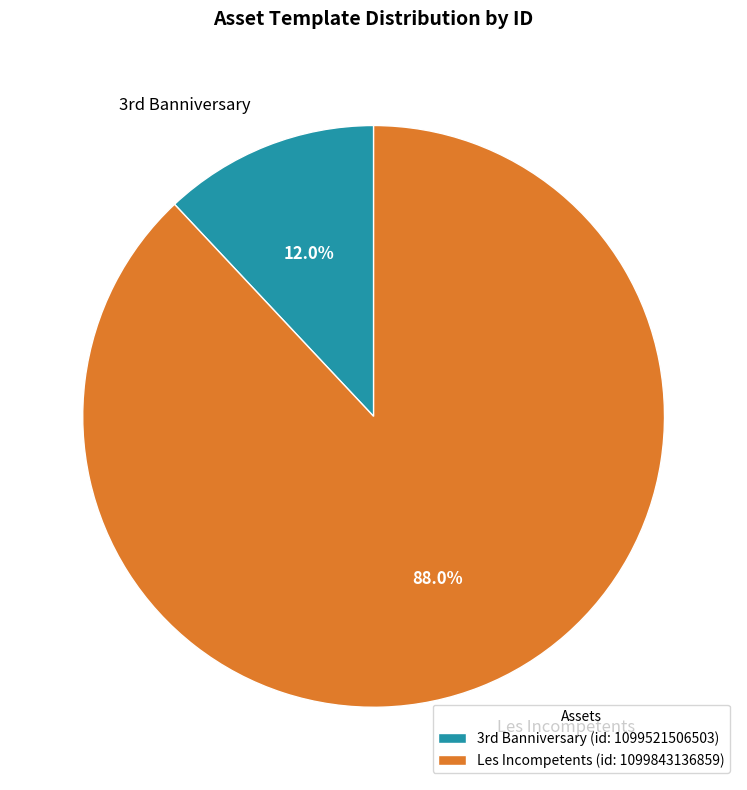

How many slices are in this pie chart?

2